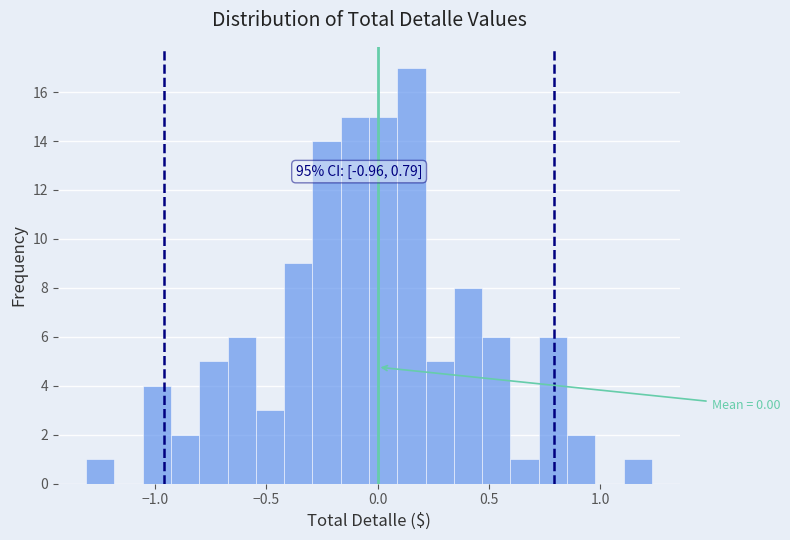

Read against the x-axis, roughly where is the centre of the tallest bar?

0.15